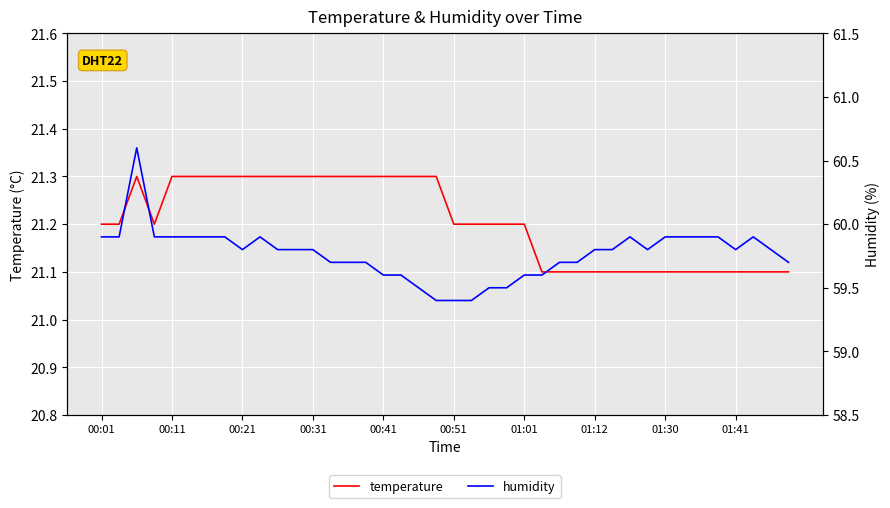

True or false: humidity and temperature intersect in this chart.

False